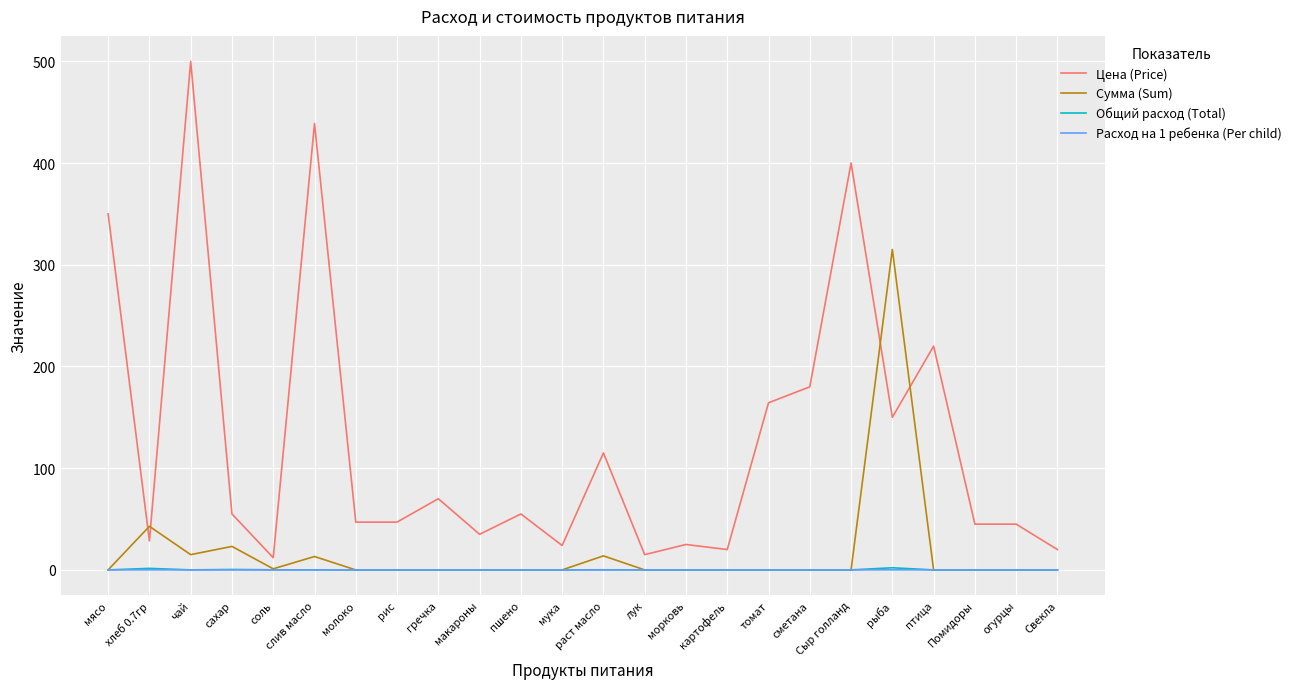

What are all the series names shown in the legend?

Цена (Price), Сумма (Sum), Общий расход (Total), Расход на 1 ребенка (Per child)